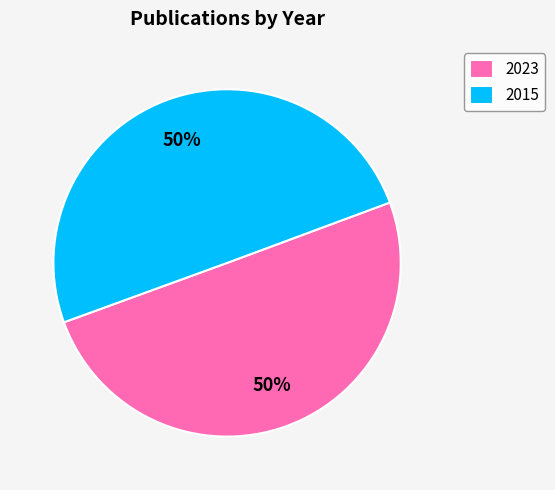

How many segments does this pie chart have?

2